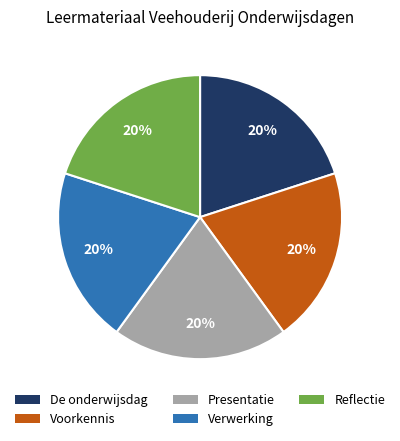

To the nearest percent, what percentage of the pie is Reflectie?

20%